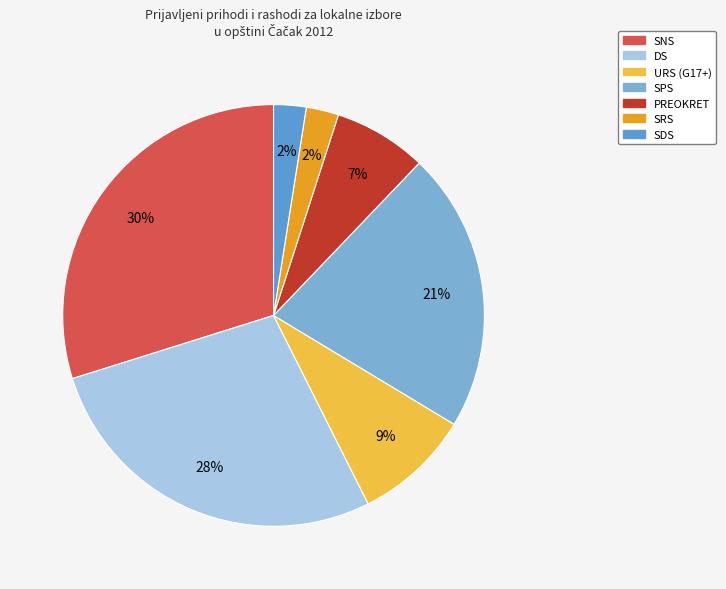

Is it true that SPS is 7% of the pie?

False